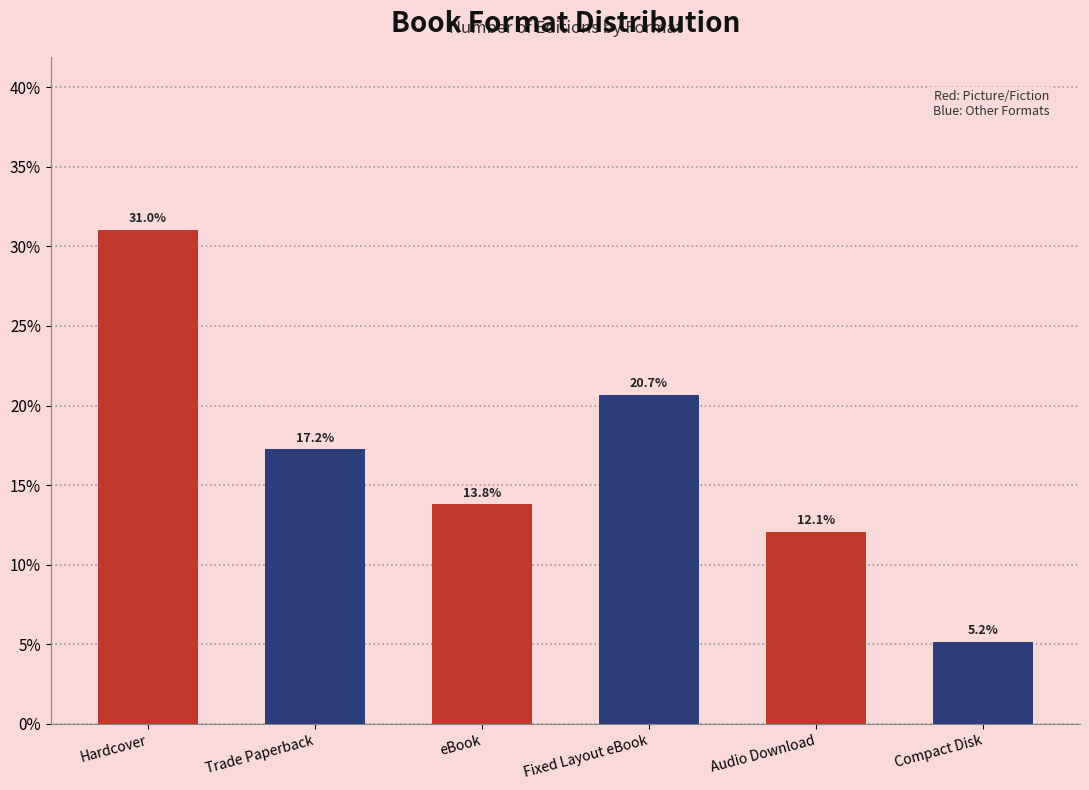

List the labels in order of value, smallest first.

Compact Disk, Audio Download, eBook, Trade Paperback, Fixed Layout eBook, Hardcover